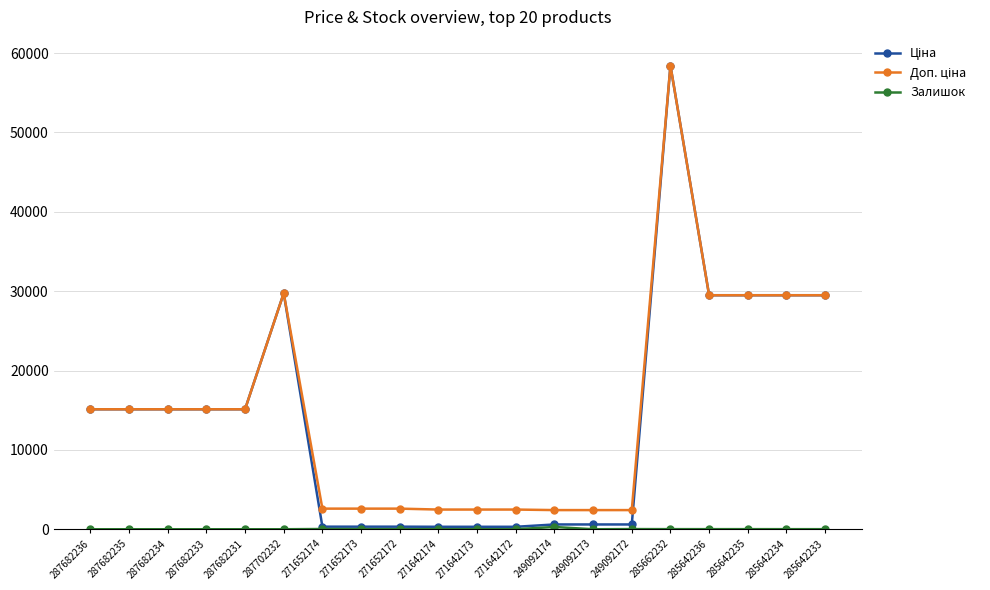

How many lines are shown in the chart?

3